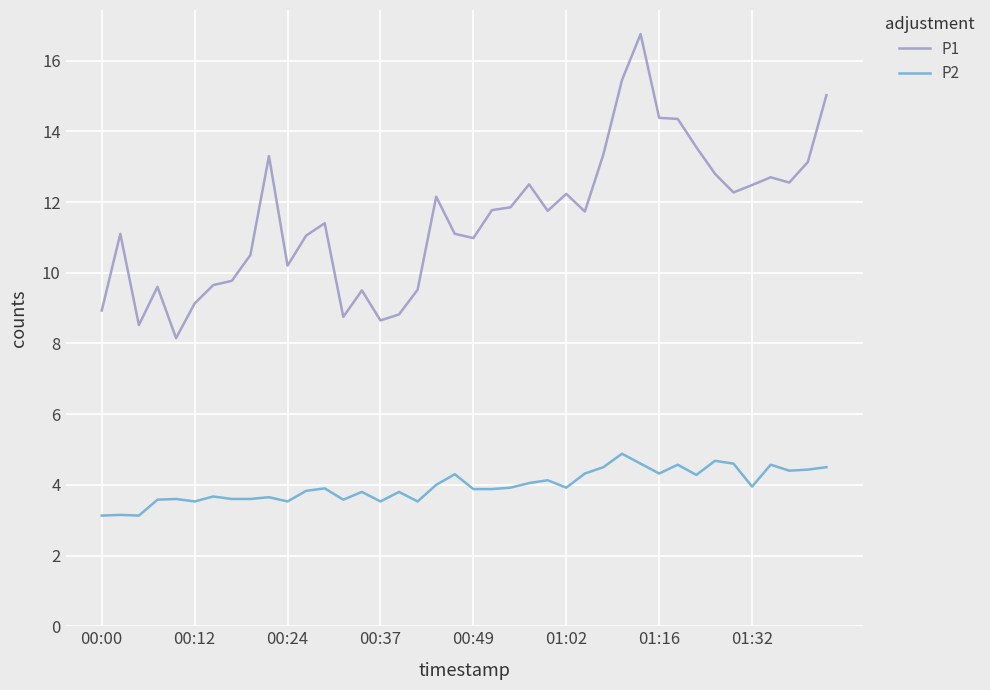

List the series in order of their peak value, highest first.

P1, P2